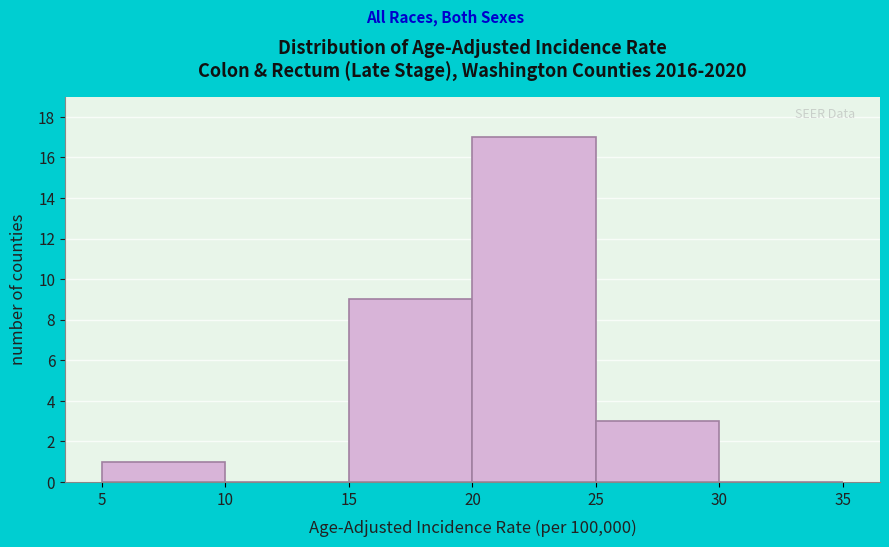

Reading left to right, list every bar in this chart as the range it spans on the x-axis followed by its height. The values are not printed on the chart, so give them approximately, as read against the axis.

5 to 10: 1
10 to 15: 0
15 to 20: 9
20 to 25: 17
25 to 30: 3
30 to 35: 0